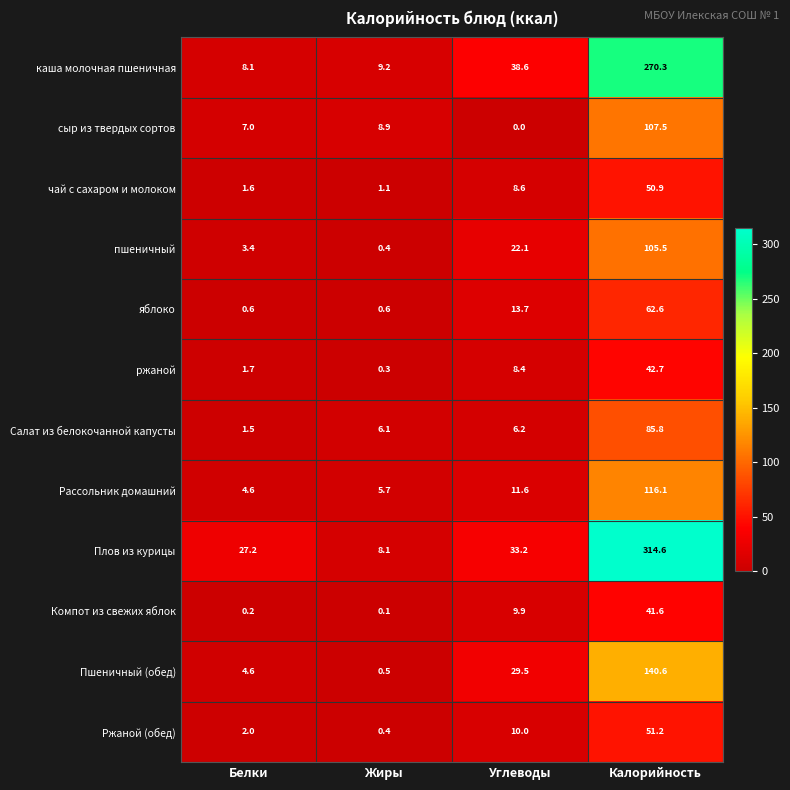

The сыр из твердых сортов series shows 107.5 at Калорийность. True or false?

True